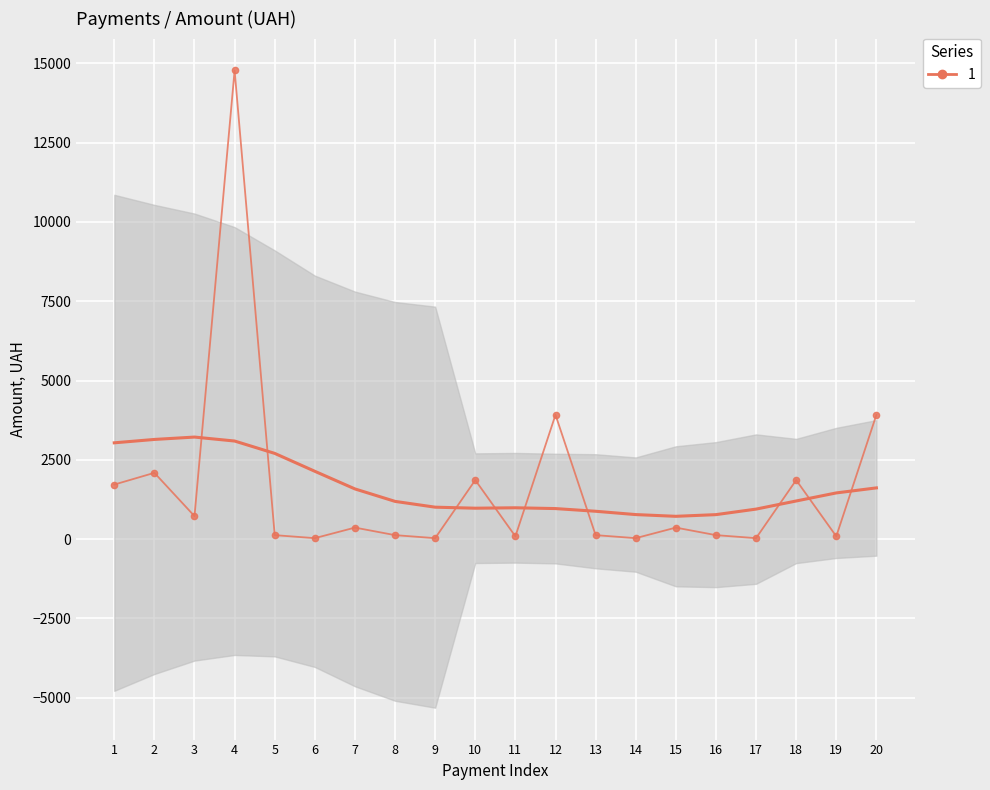

What value does the data have at 7?

364.4